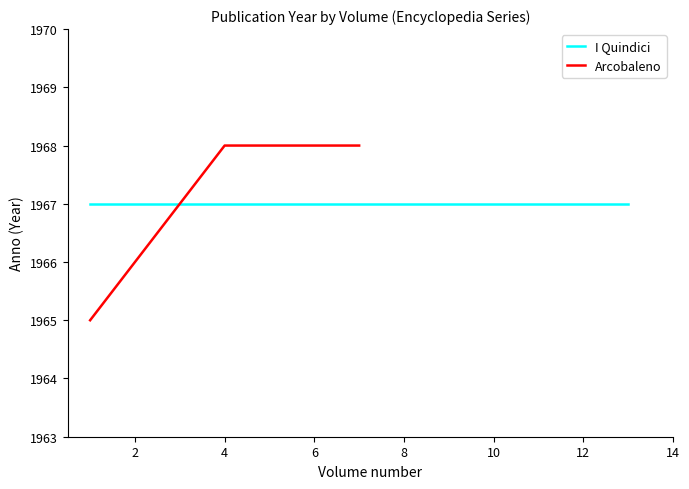

What is the difference between the second highest and minimum values?

3